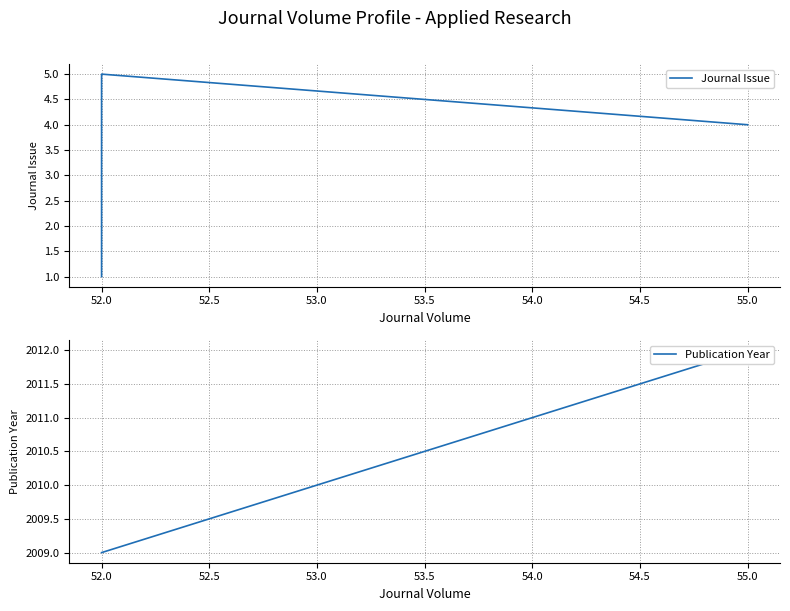

Count the Publication Year values in the range 2009 to 2012.

3